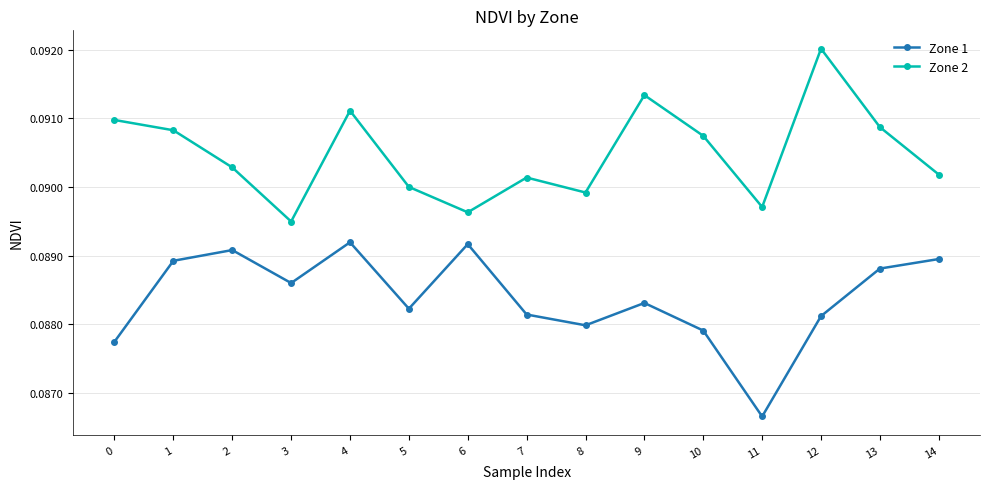

What are all the series names shown in the legend?

Zone 1, Zone 2